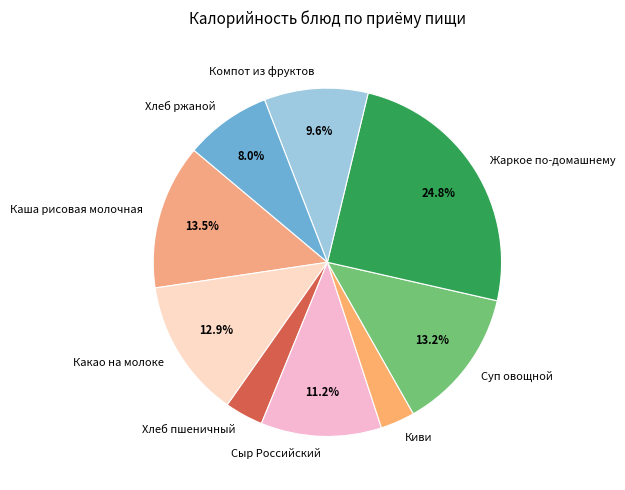

To the nearest percent, what is the difference between the largest and smallest slice percentages?

22%